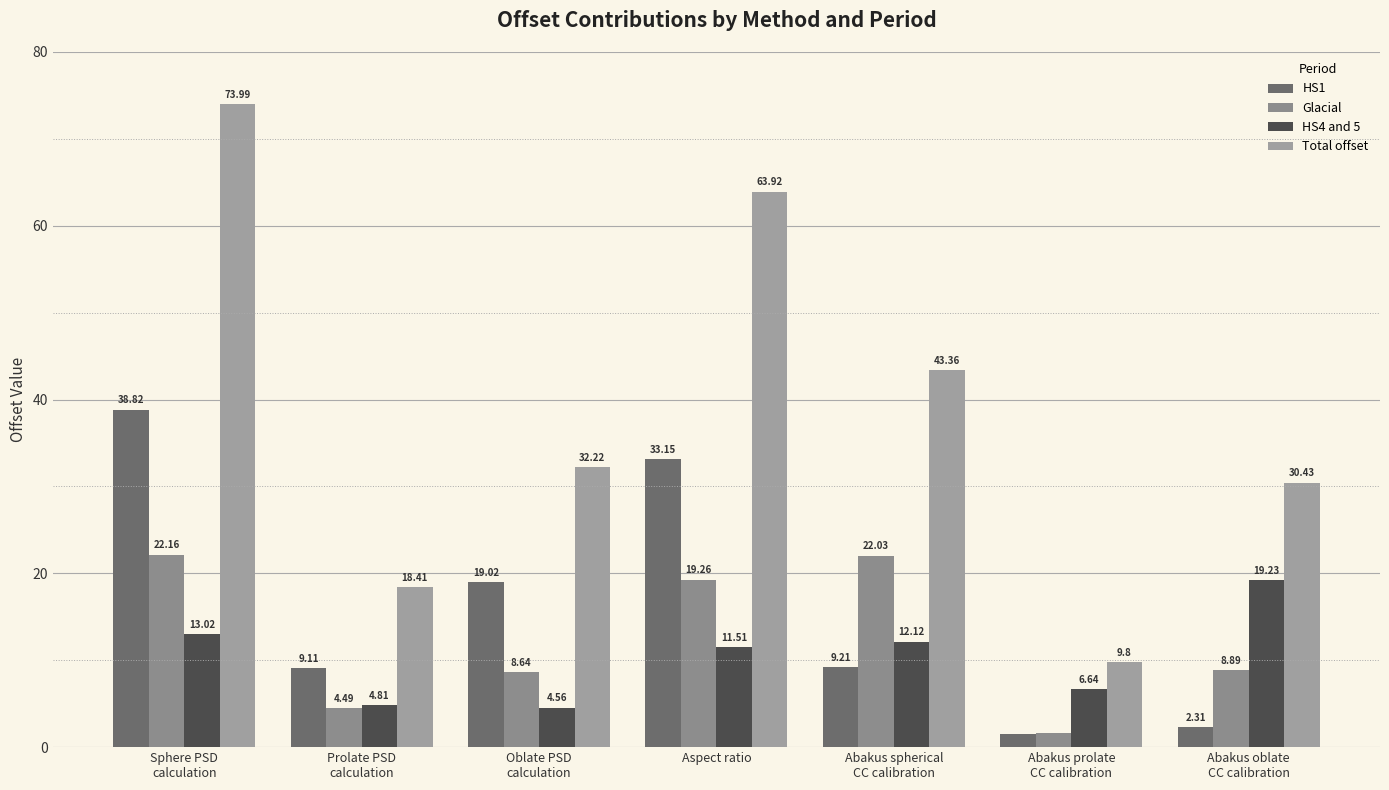

What is the smallest value displayed?

1.5